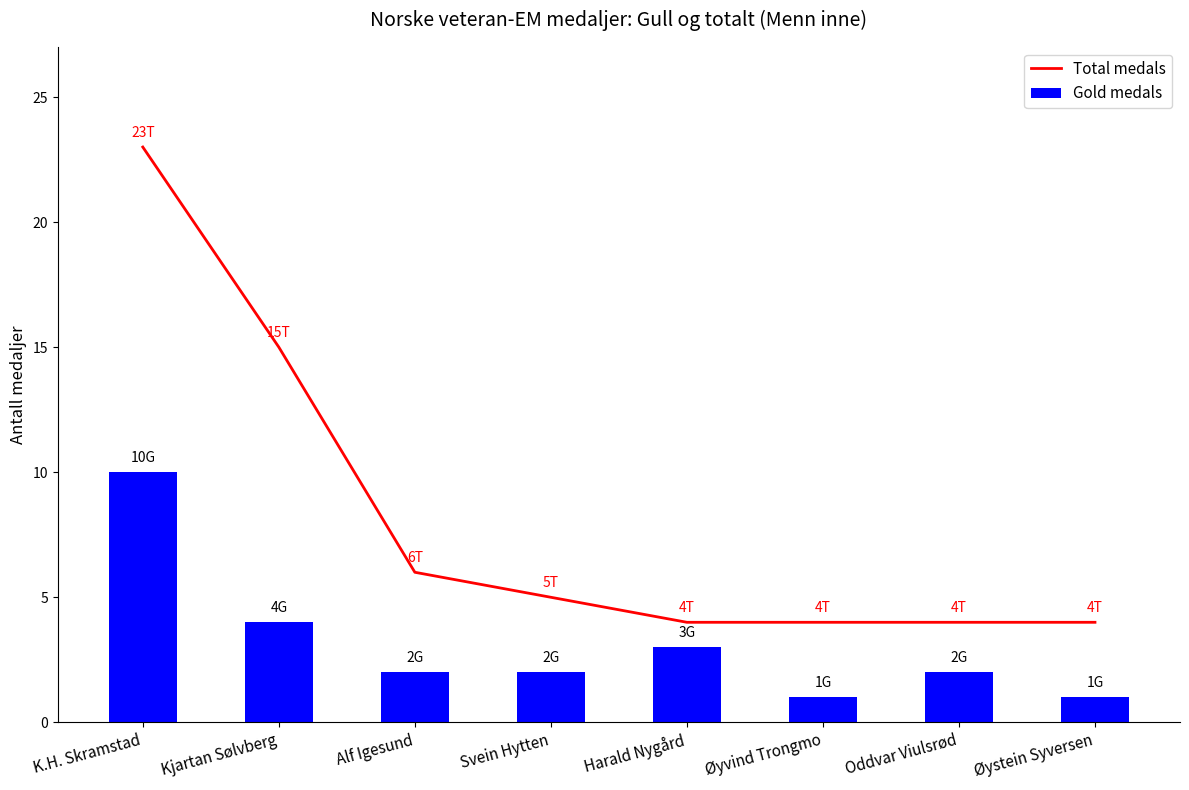

Which series has the largest total across all categories?

Total medals